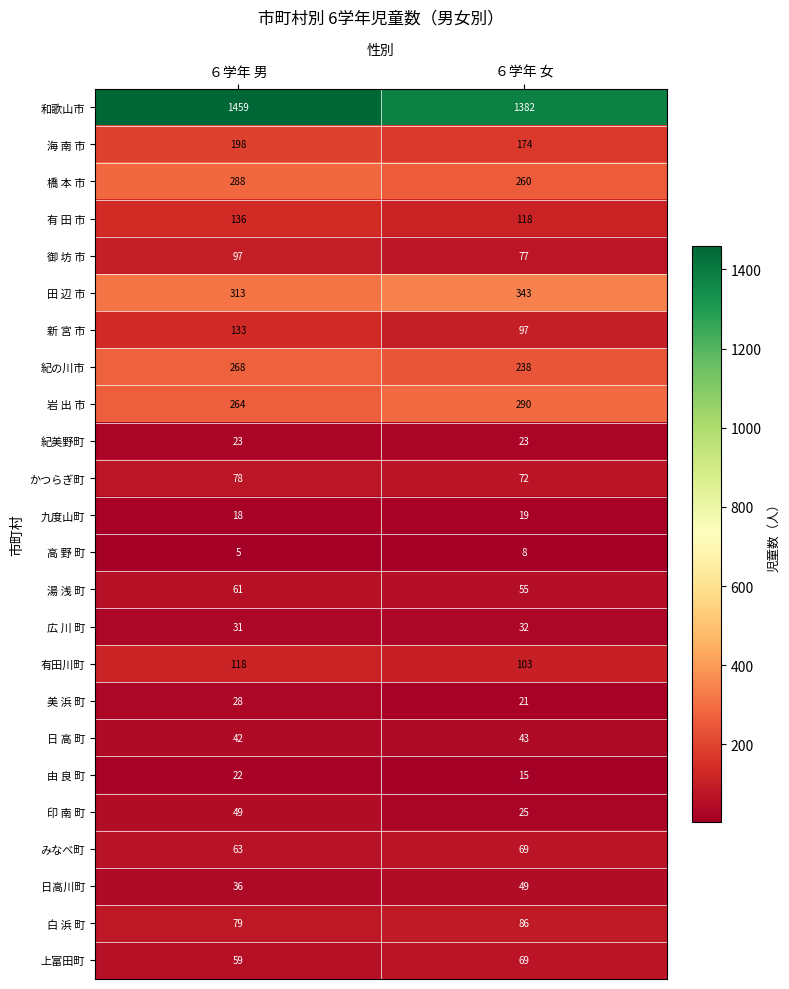

The value of 九度山町 at ６学年 女 is 19. True or false?

True